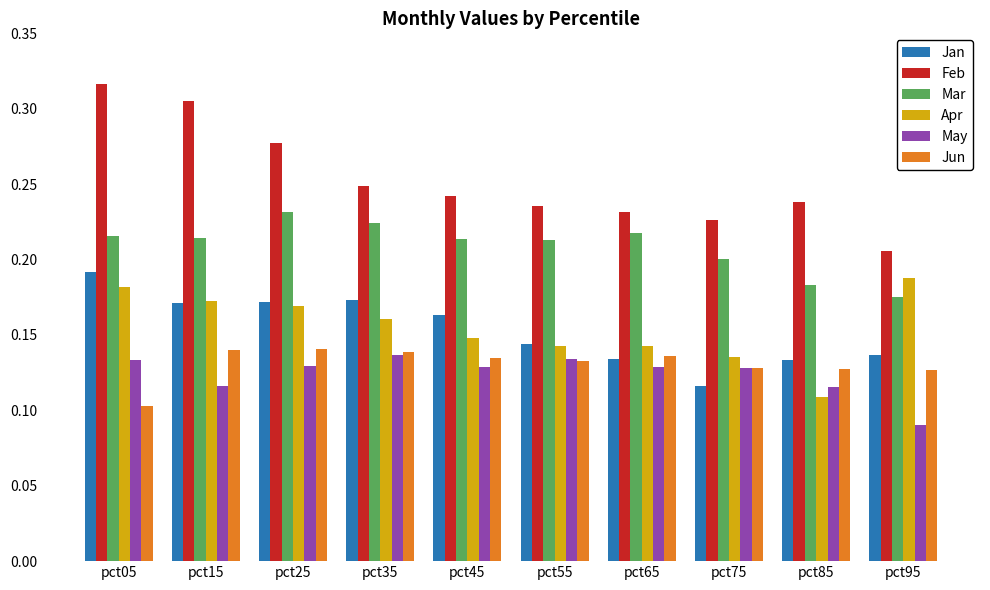

At which category is the sum across all series the highest?

pct05